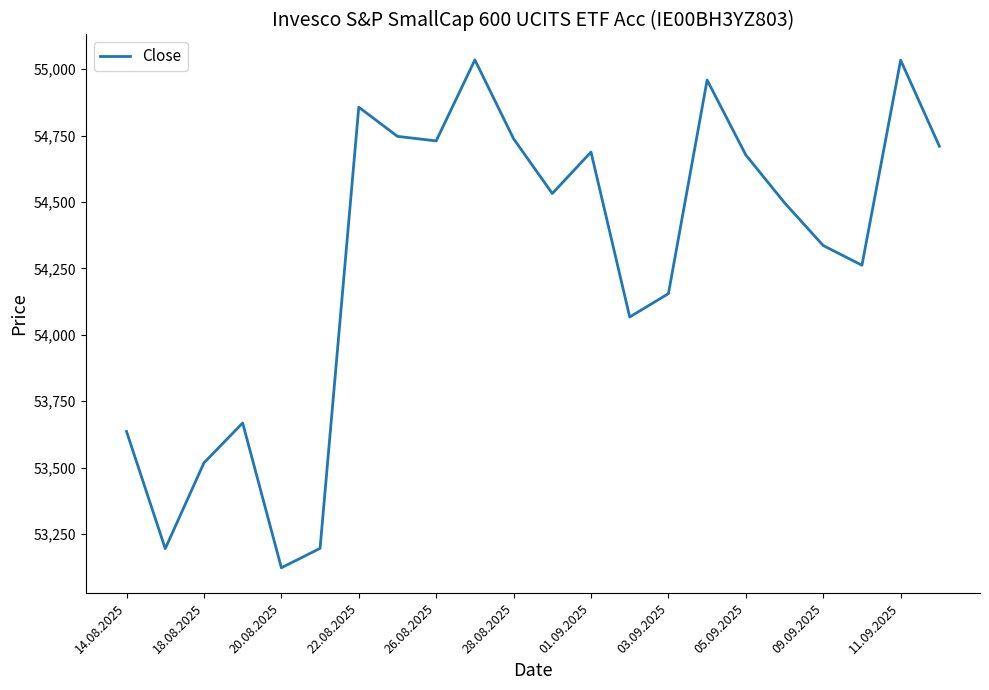

What is the smallest value displayed?

53123